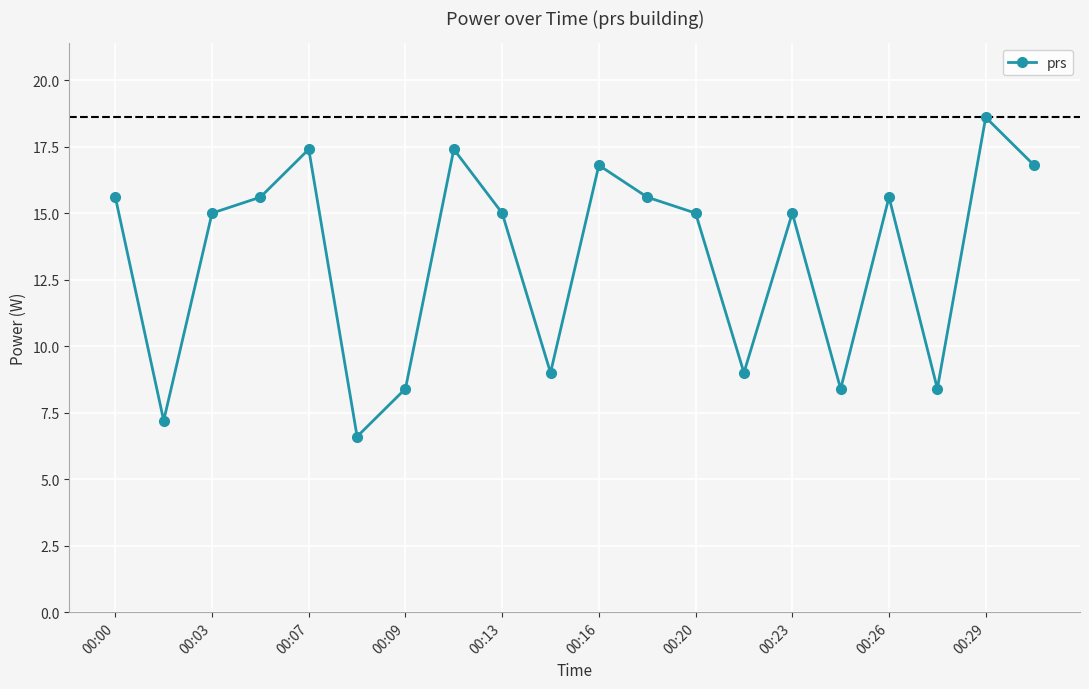

How many points are higher than both their immediate neighbors (excluding endpoints)?

6